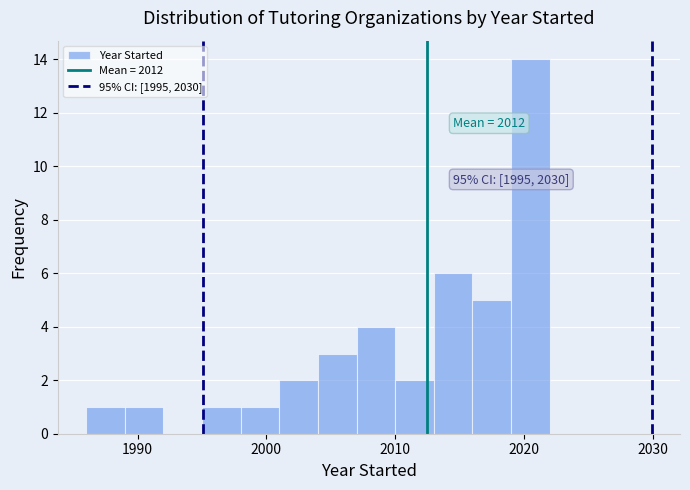

Read against the x-axis, roughly where is the centre of the tallest bar?

2021